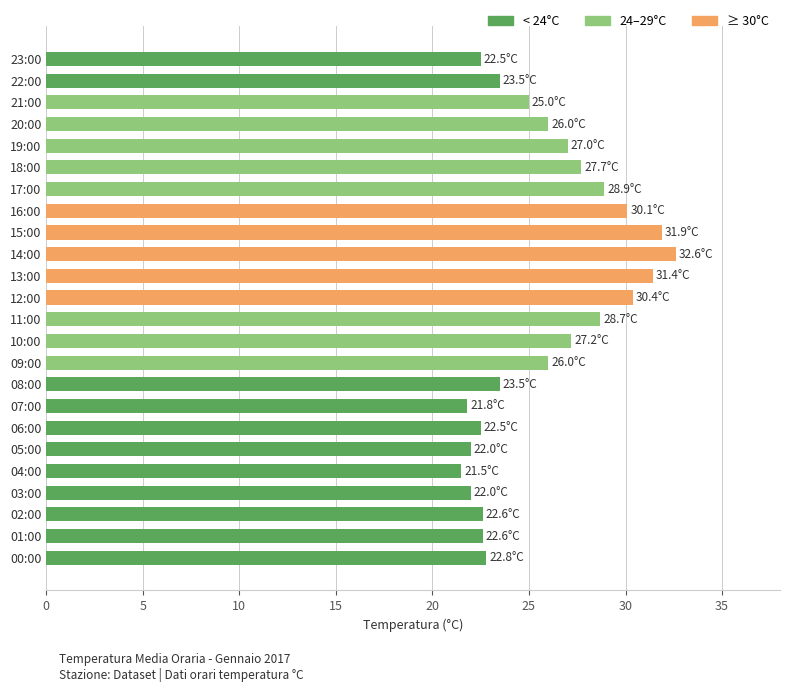

What is the average value?

25.8